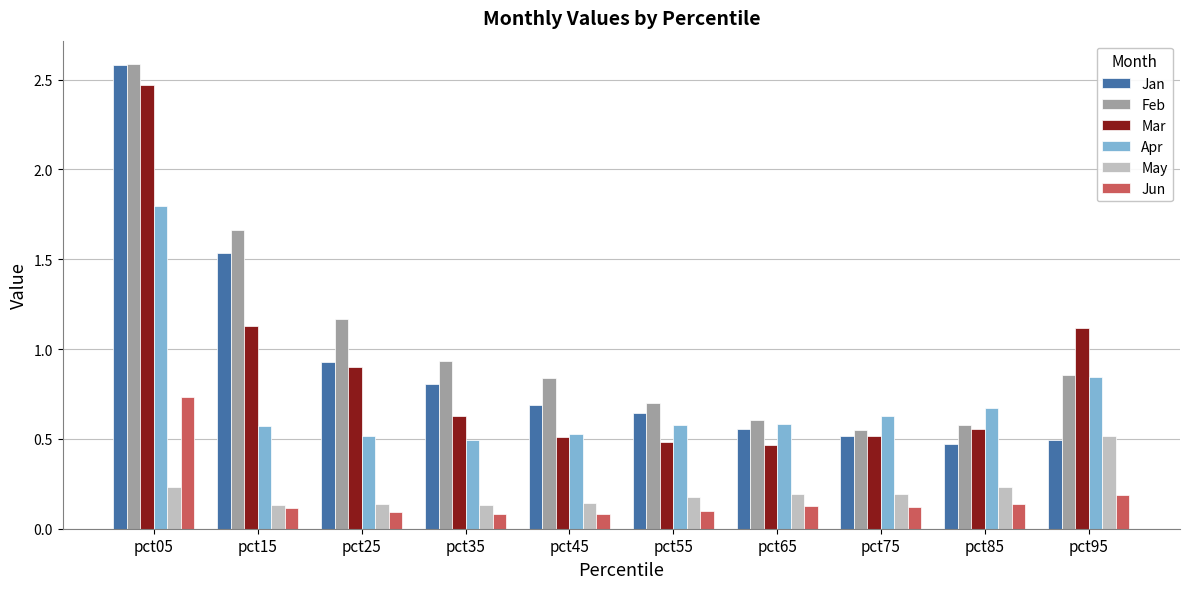

What is the average value of the Feb series?

1.0